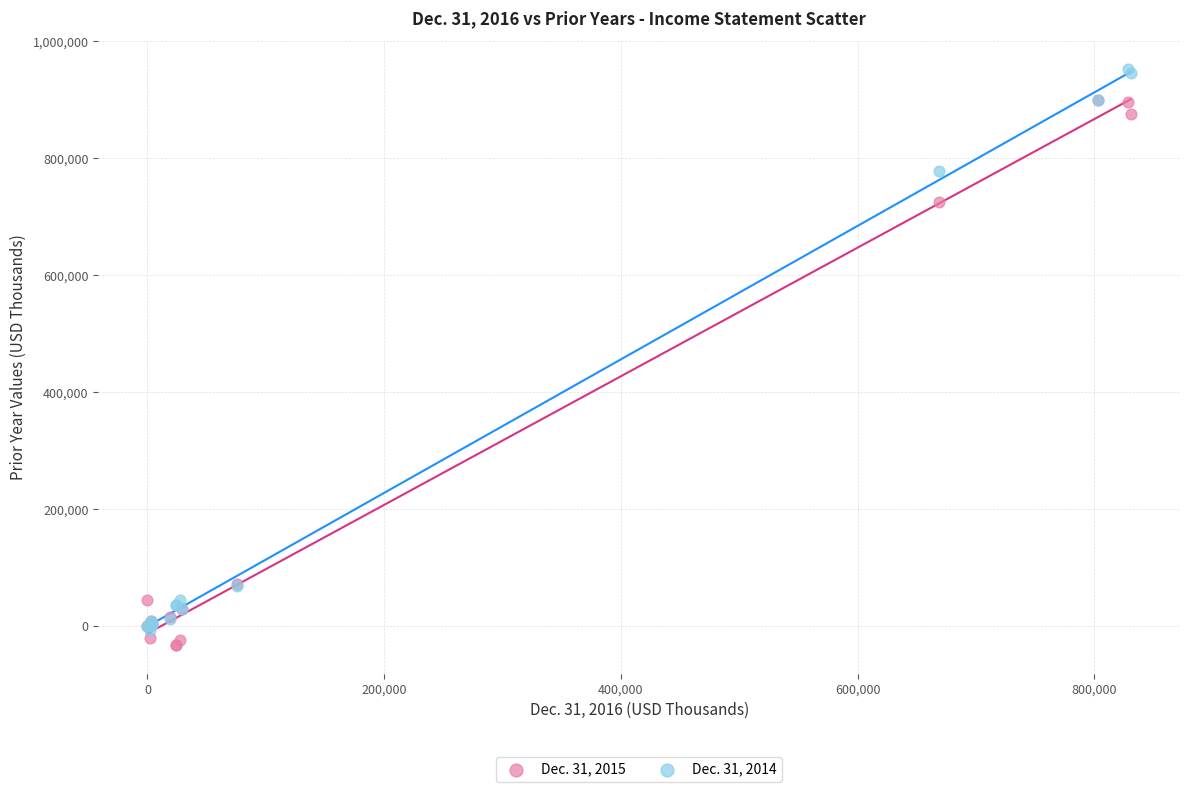

Which series has the widest spread of Y values?

Dec. 31, 2014